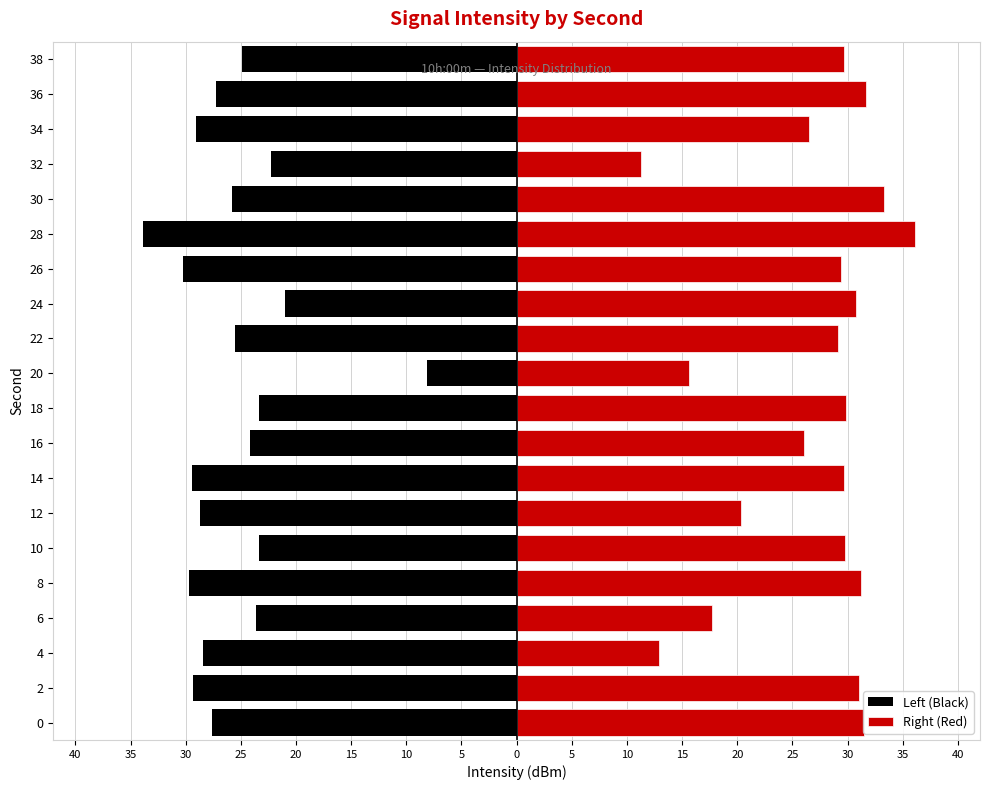

What is the total value across all series at 25?

-6.0